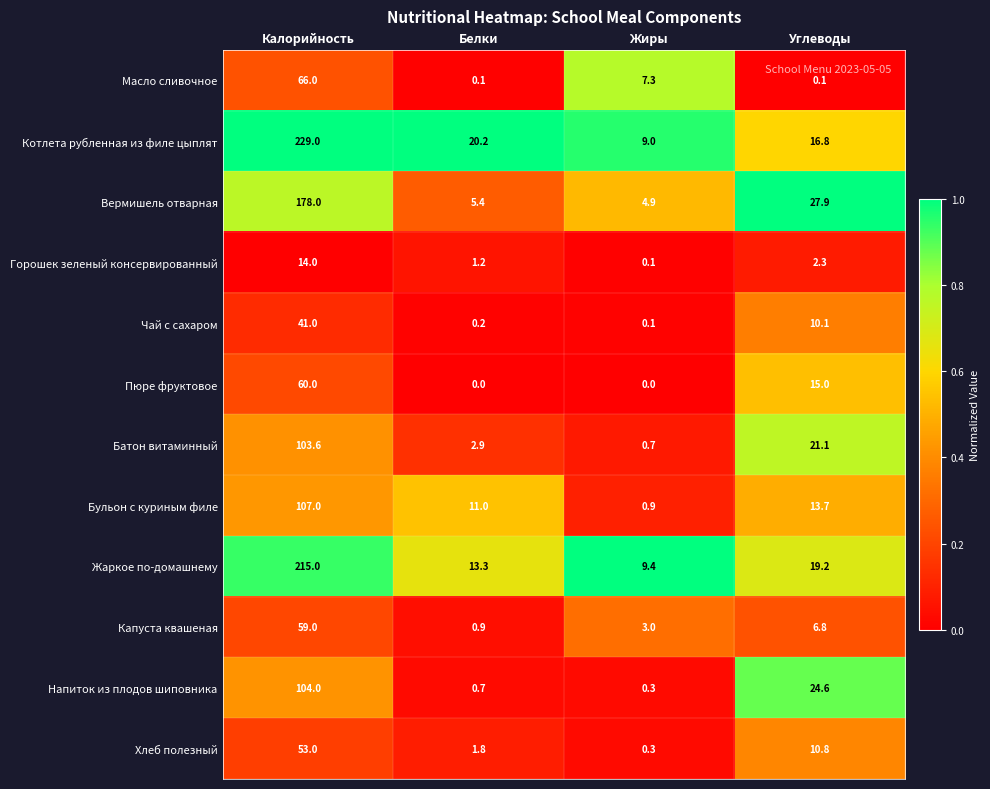

At how many categories does at least one series exceed 13?

3